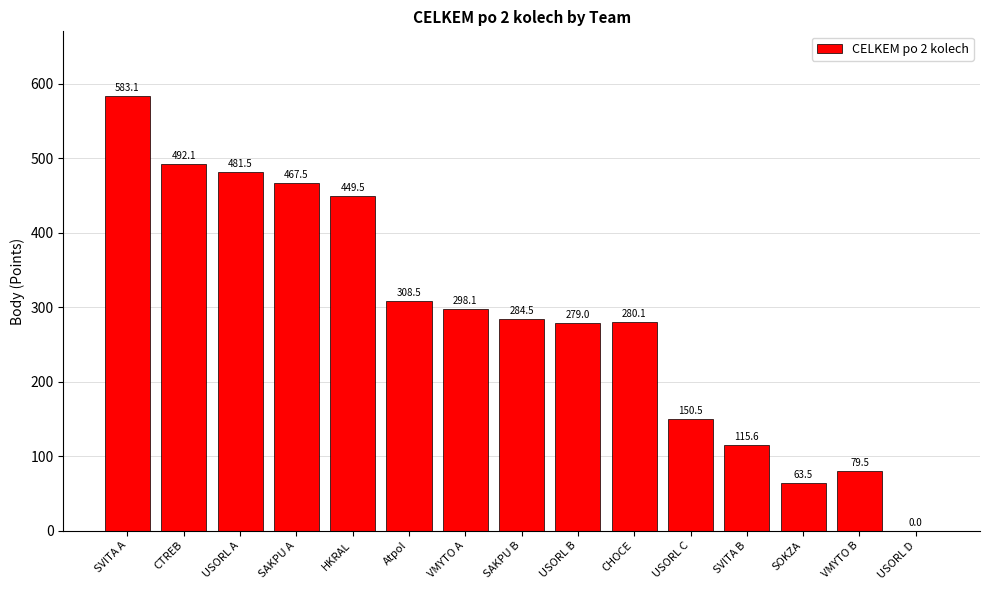

Which label corresponds to the largest value in the chart?

SVITA A